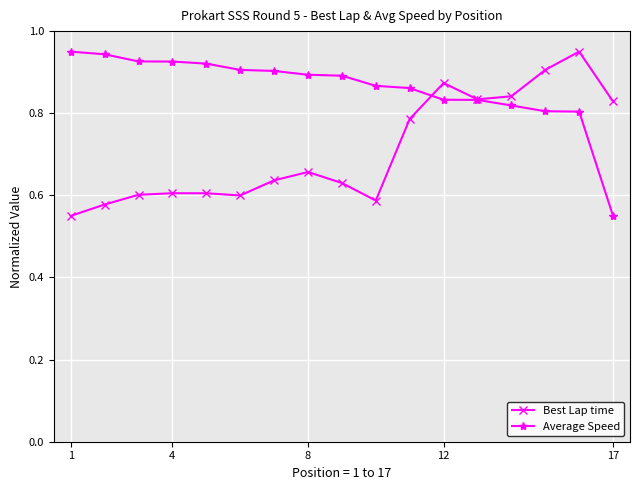

At how many categories does at least one series exceed 0?

17